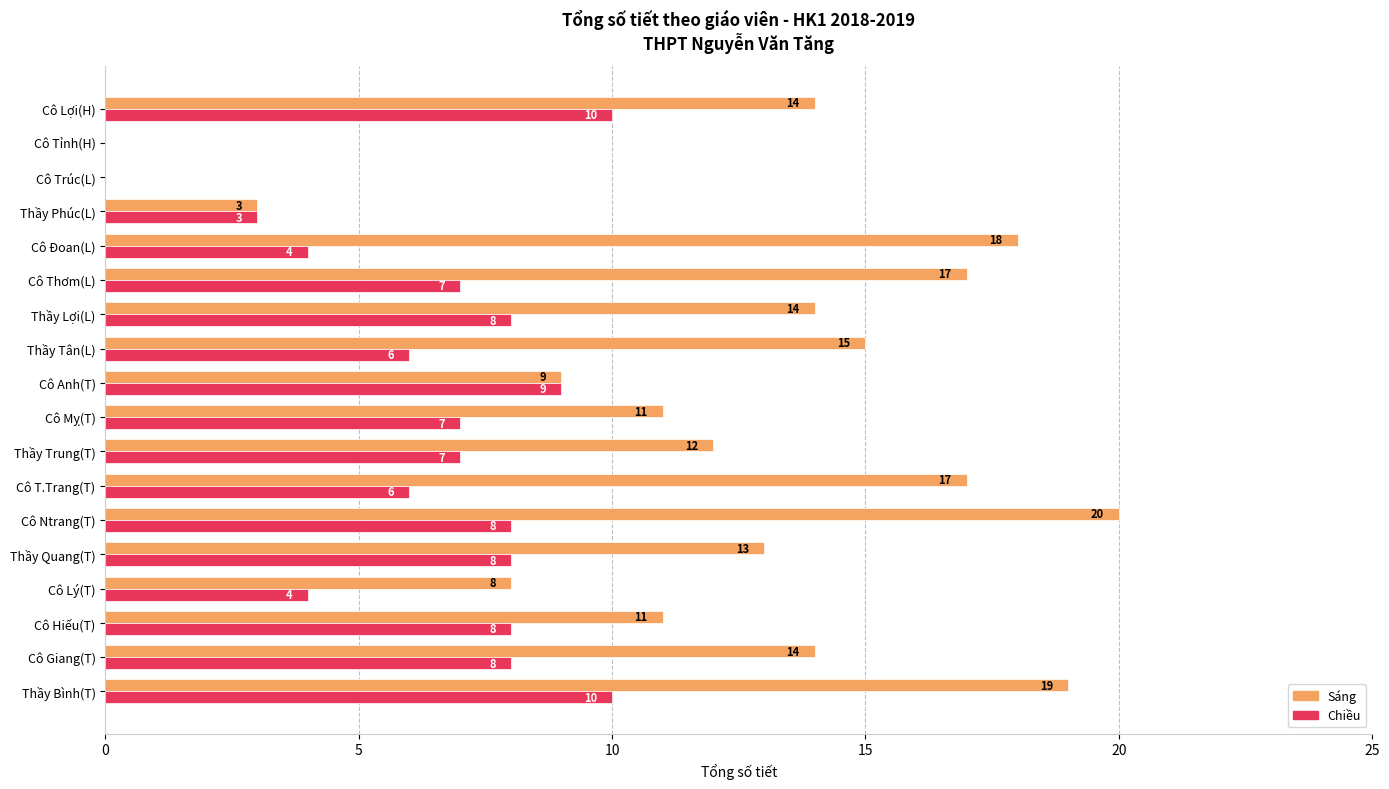

Between Cô Hiếu(T) and Thầy Phúc(L), which series saw the biggest shift?

Sáng